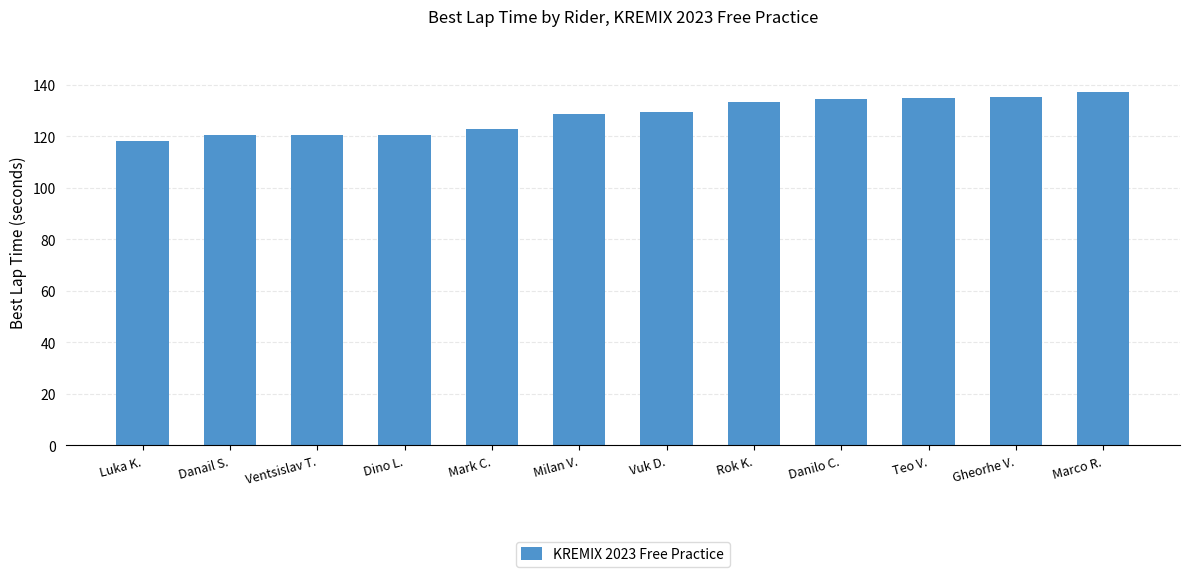

What is the value of the 6th bar from the left?

128.8